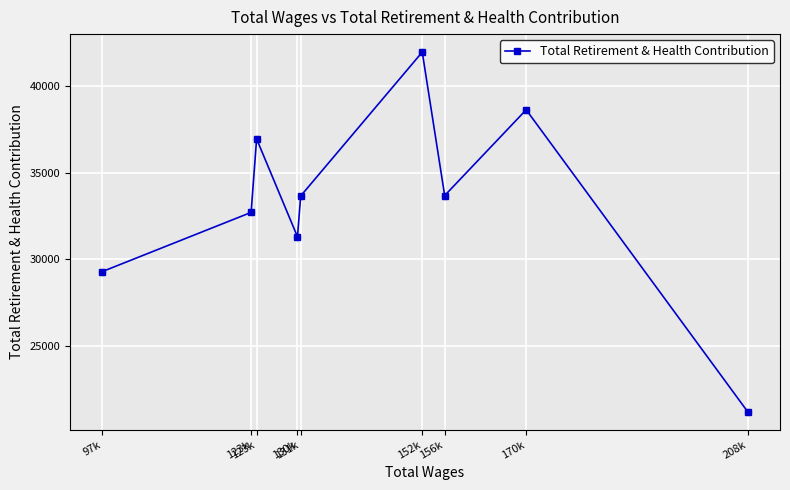

What is the change in value from 131k to 123k?

+3287